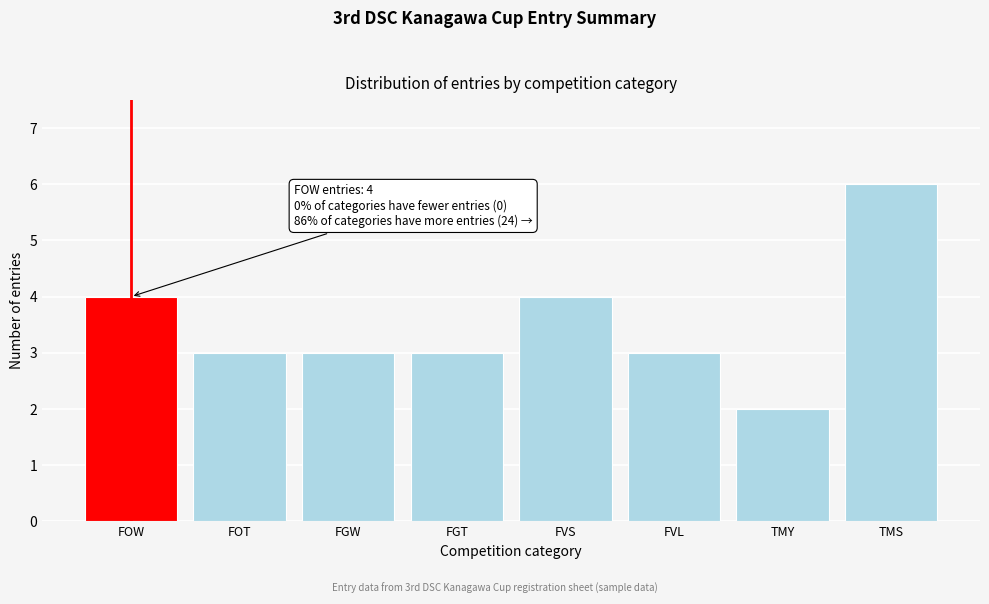

Reading left to right, transcribe all the data shown in this chart.

4	3	3	3	4	3	2	6